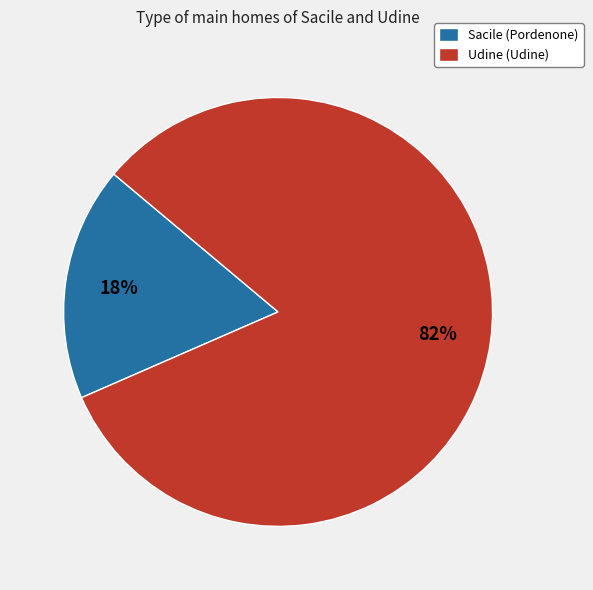

To the nearest percent, what is the average slice percentage?

50%